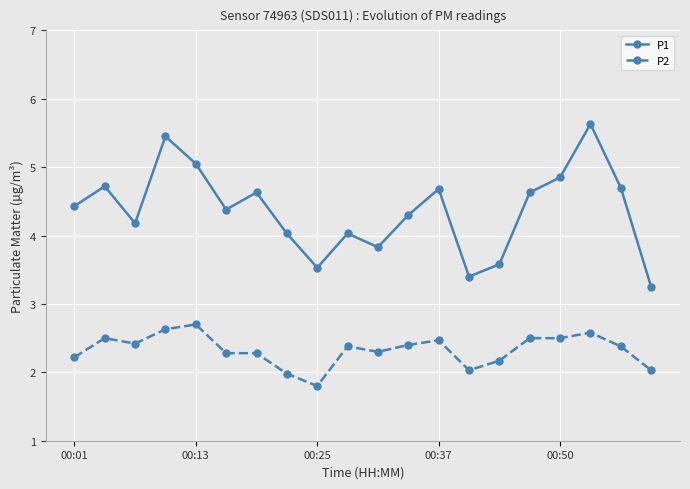

Which series has the widest spread of values?

P1